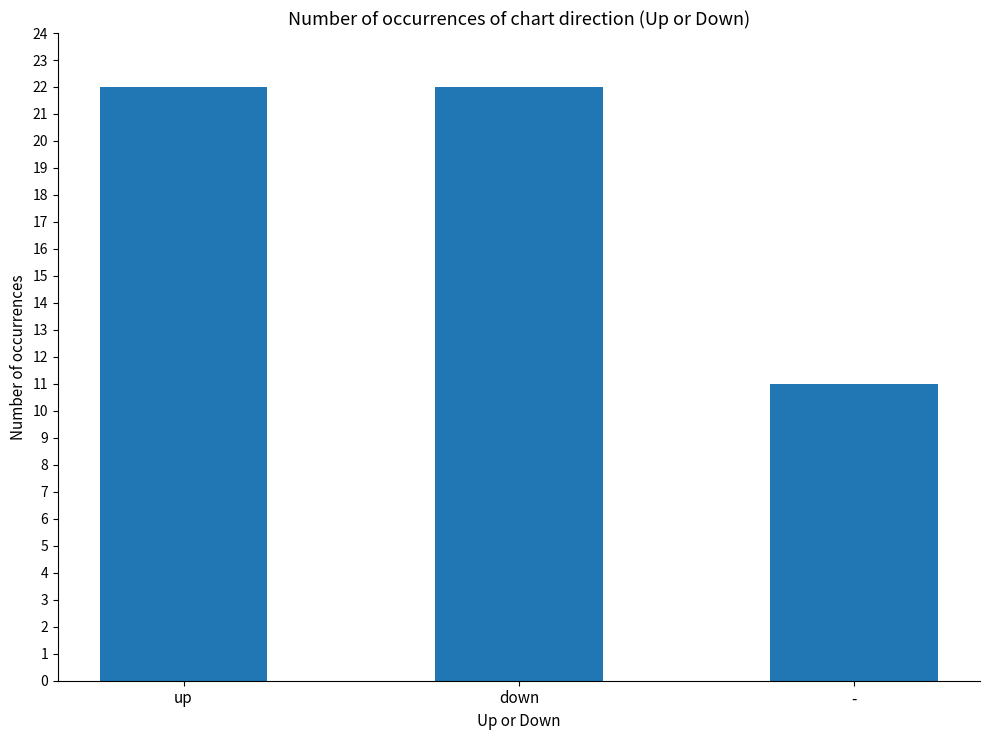

True or false: the data shows 15 at -.

False